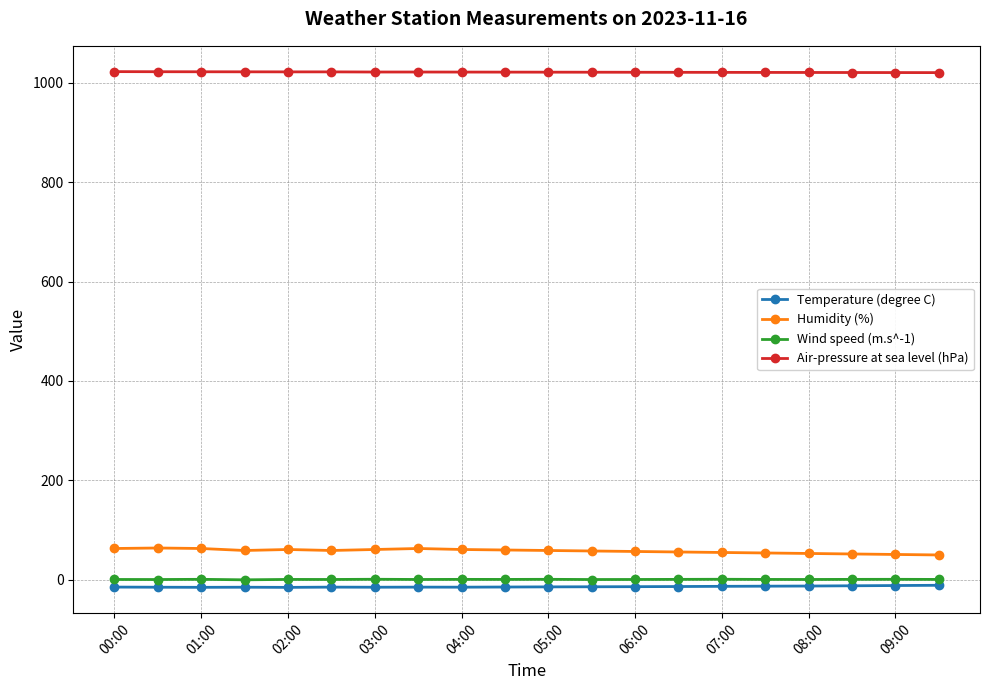

True or false: Air-pressure at sea level (hPa) and Wind speed (m.s^-1) cross at least once.

False